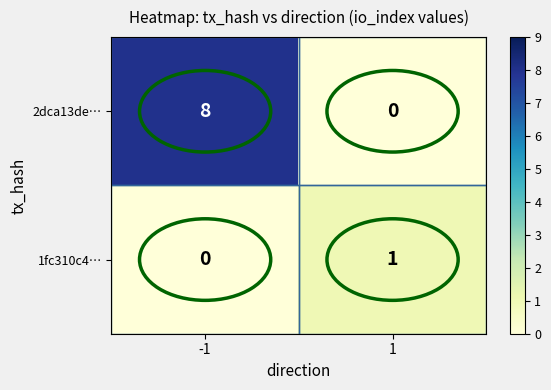

What is the sum of the 2dca13de… values at -1 and 1?

8